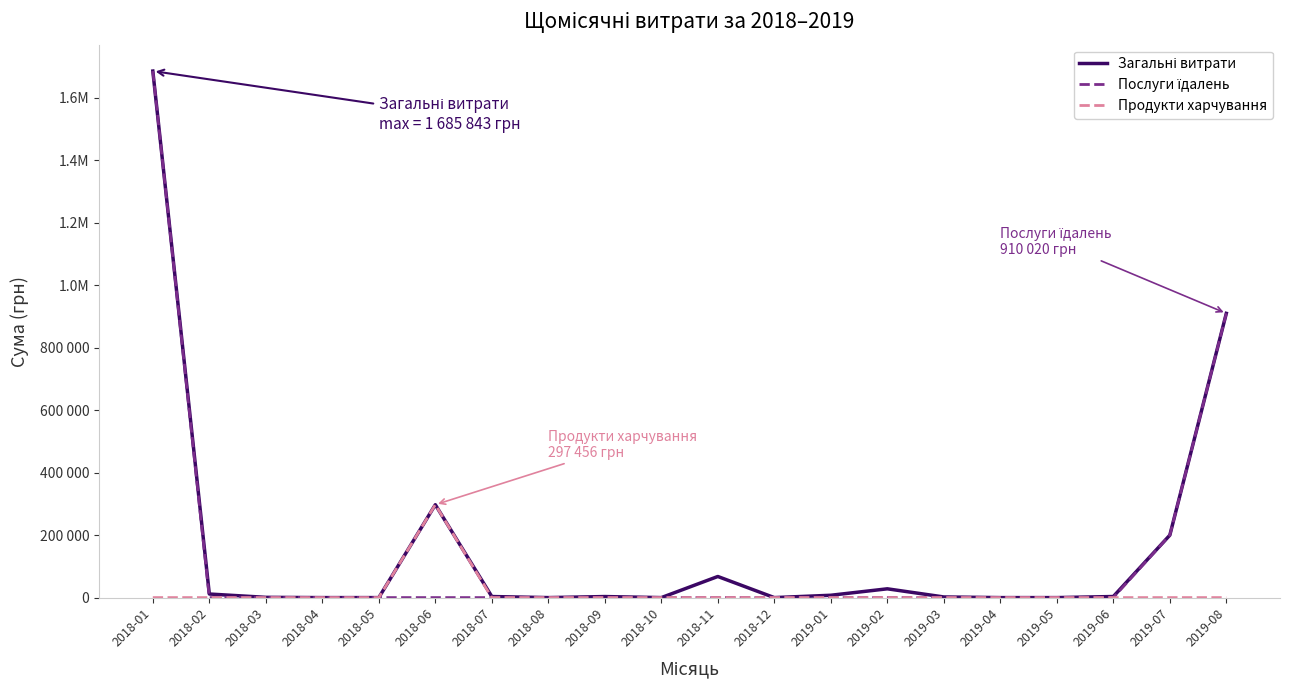

Does the chart have visible grid lines?

No